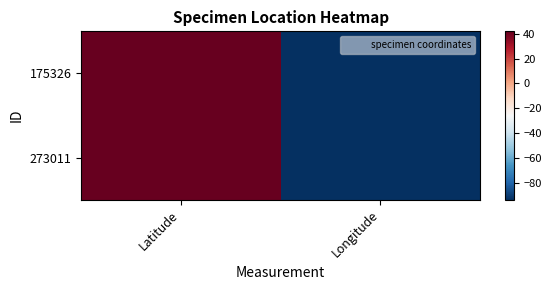

Which has a higher value, Longitude or Latitude?

Latitude